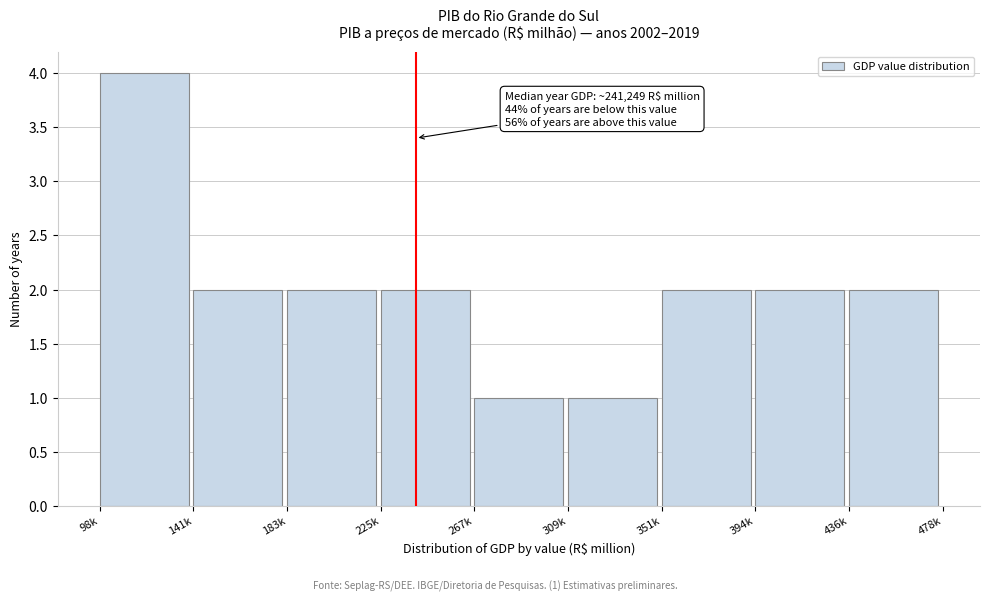

Reading left to right, list all the values displayed in this chart.

4	2	2	2	1	1	2	2	2